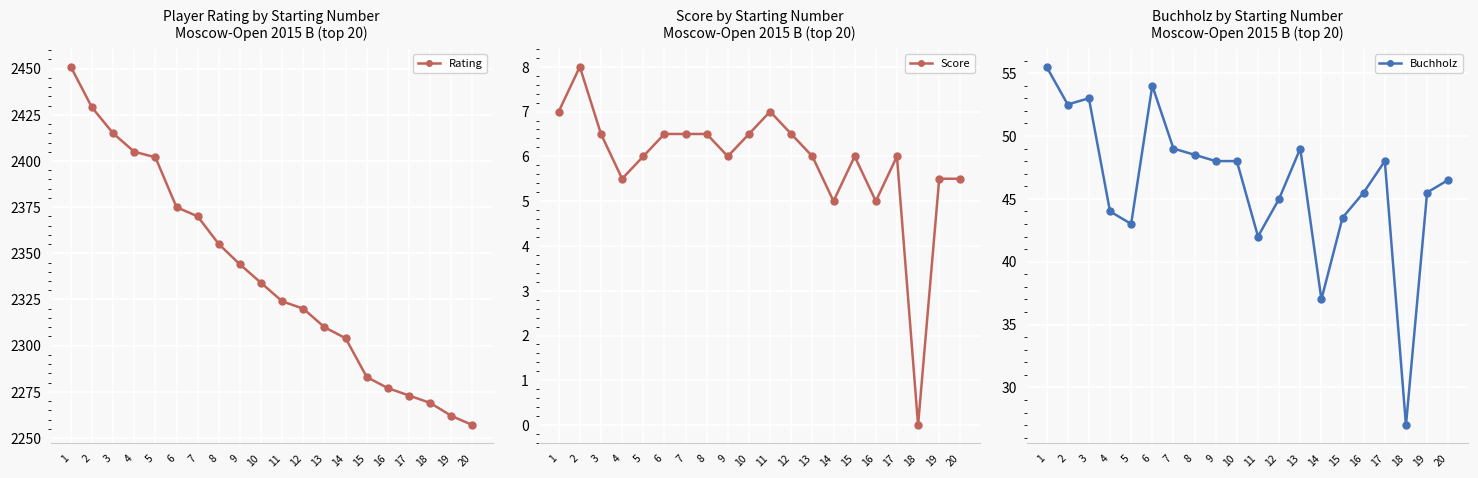

Which series changed the most between 1 and 18?

Rating